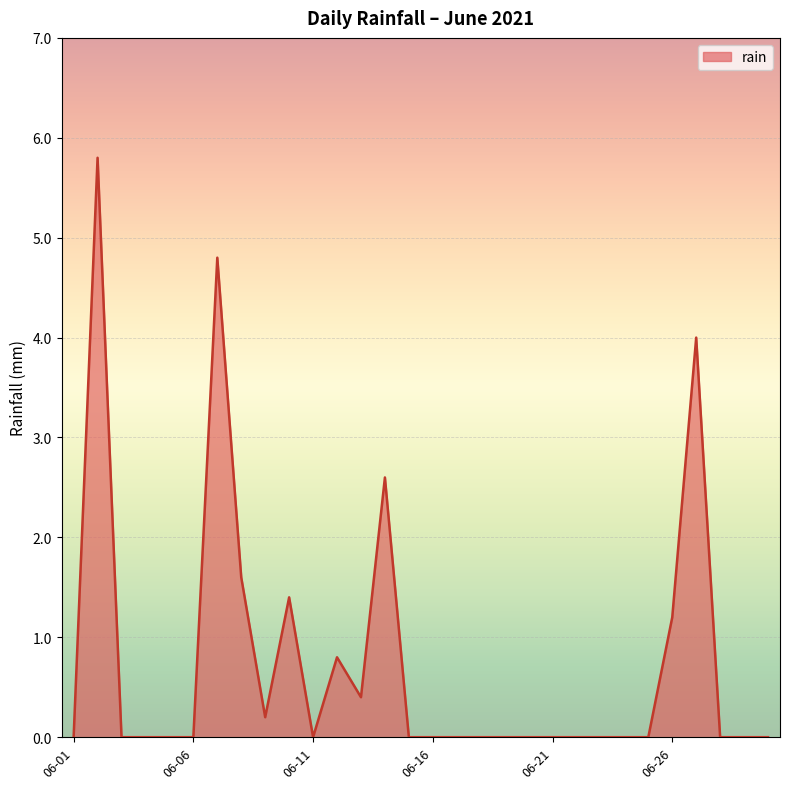

What is the greatest value displayed?

5.8